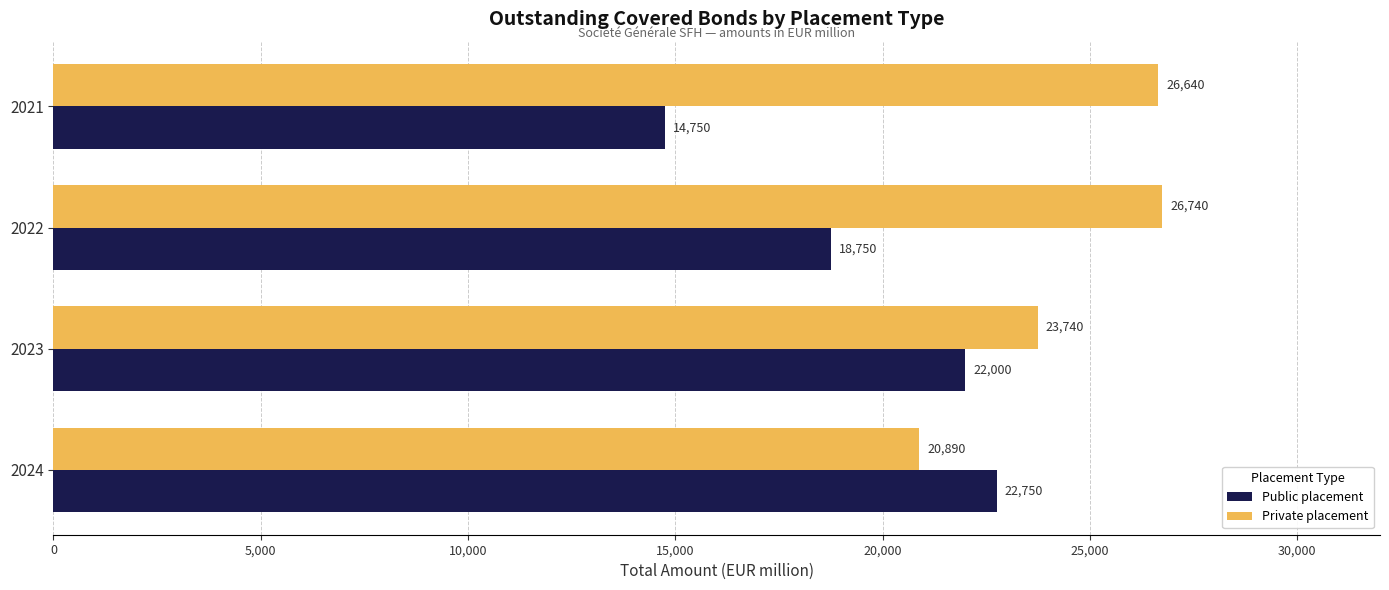

What is the difference between the maximum and minimum values in the Private placement series?

5850